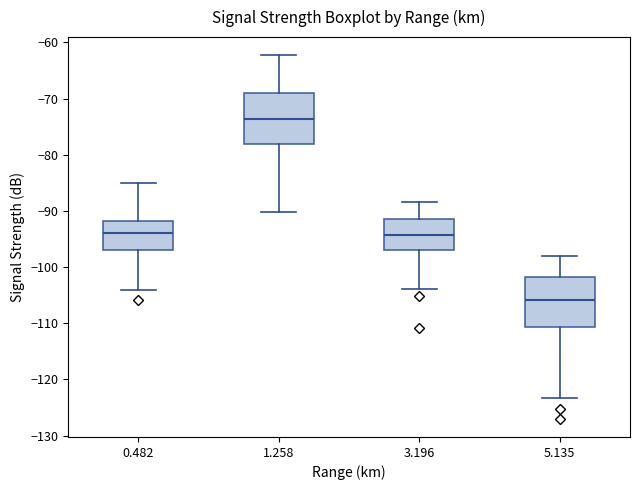

Which box has the highest median line?

1.258